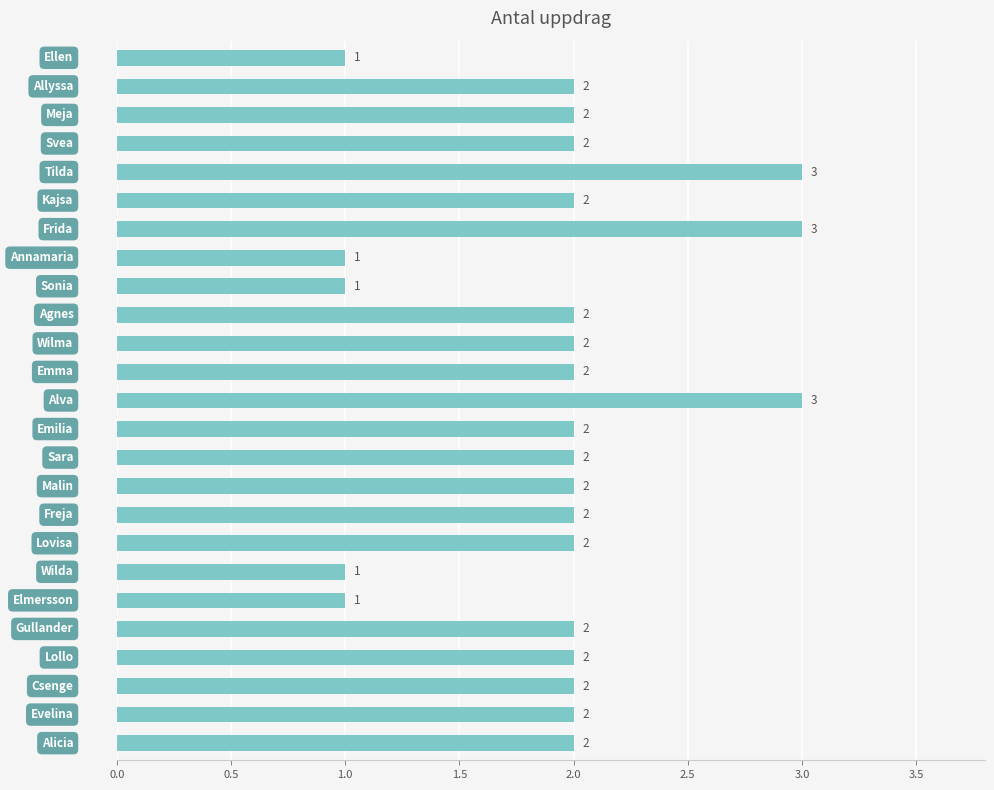

How many values are between 2 and 3?

20